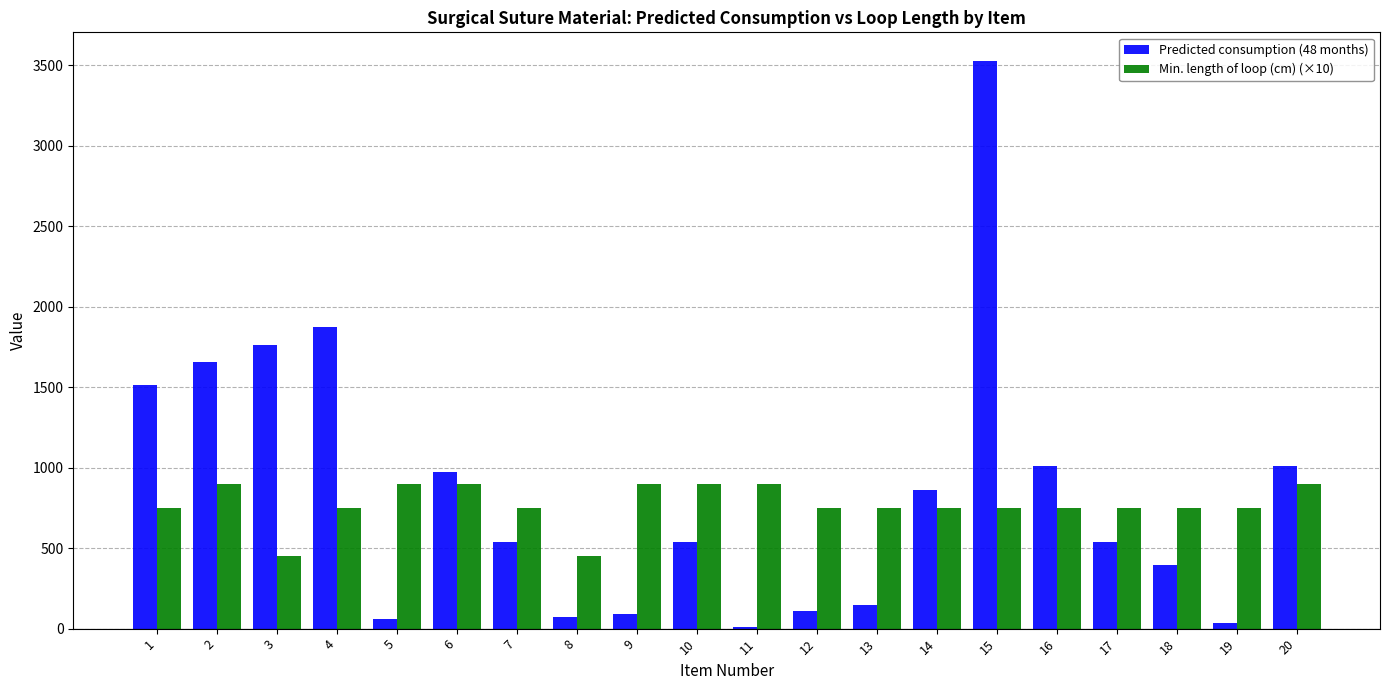

What is the maximum value for Min. length of loop (cm) (×10)?

900